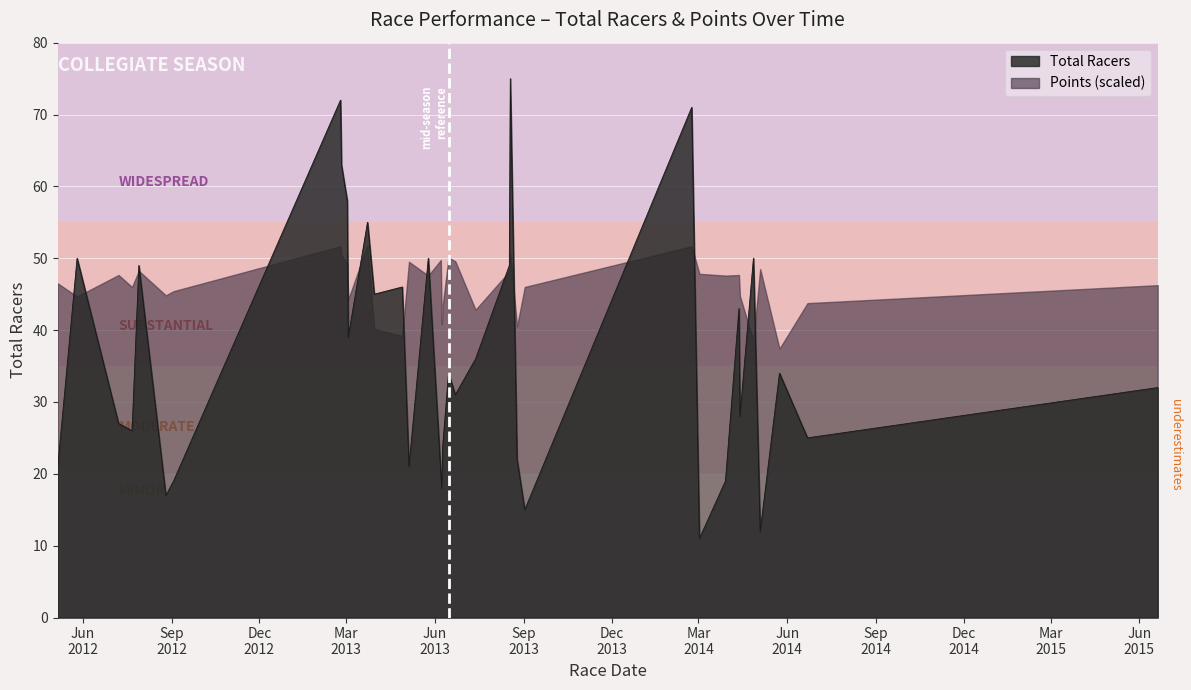

The value at 2013-05-25 is 24. True or false?

False